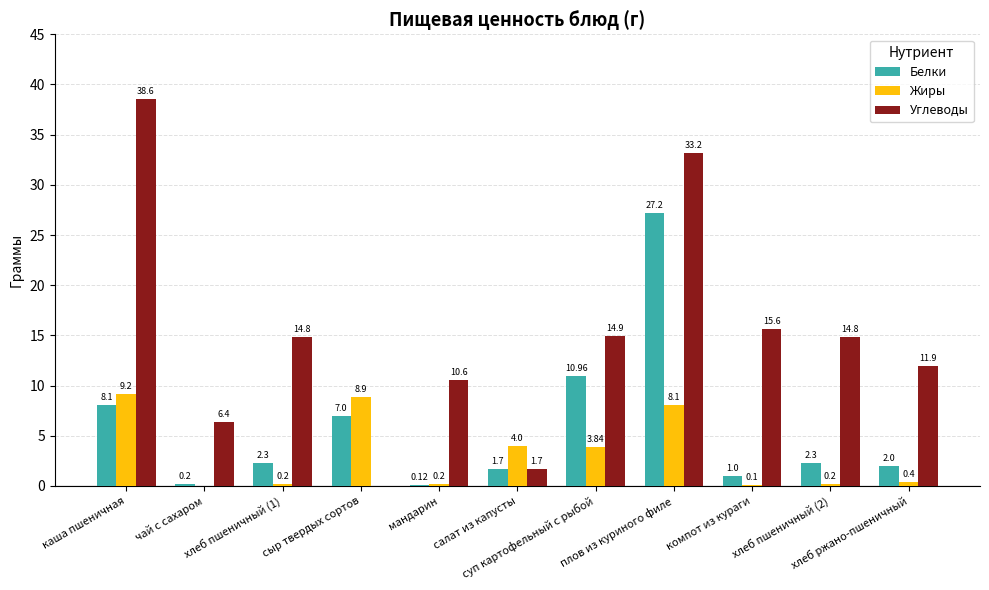

What is the sum of all Углеводы values?

162.5